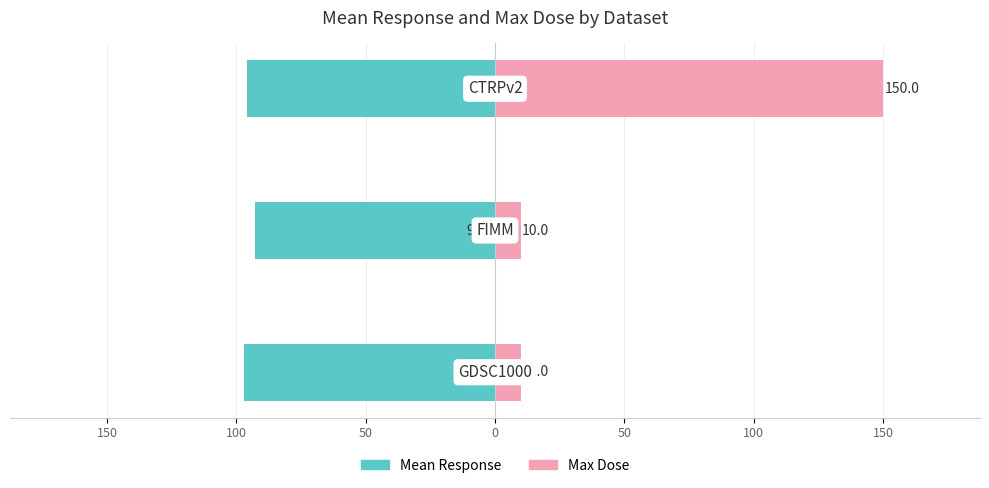

How many data points in Mean Response are above -95?

1